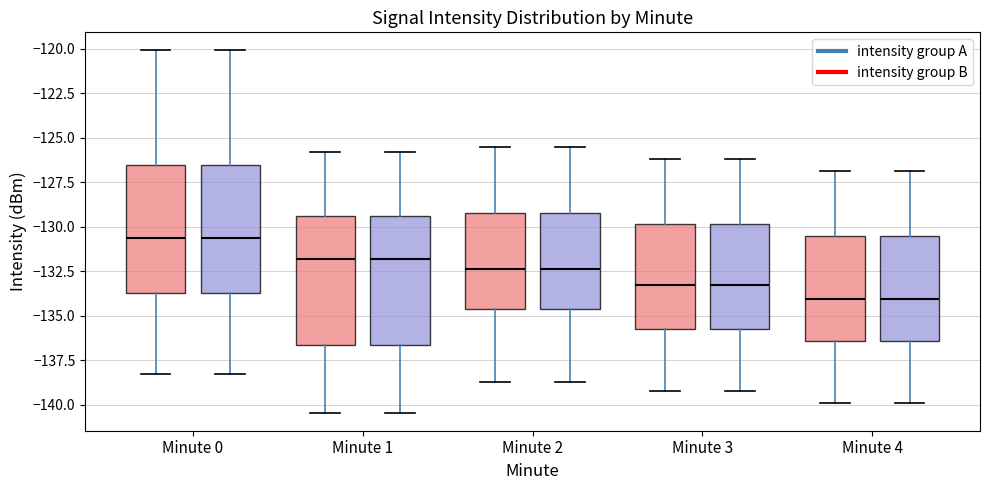

Where is the upper edge of the box for Minute 0 (intensity group A) on the y-axis? The values are not printed on the chart, so give them approximately, as read against the axis.

-126.5